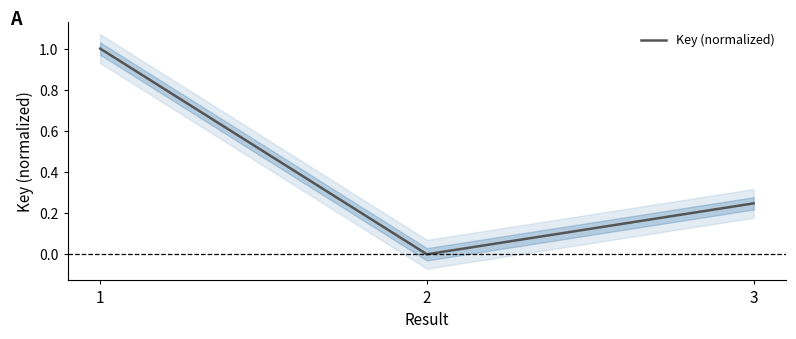

Count the number of categories in the chart.

3